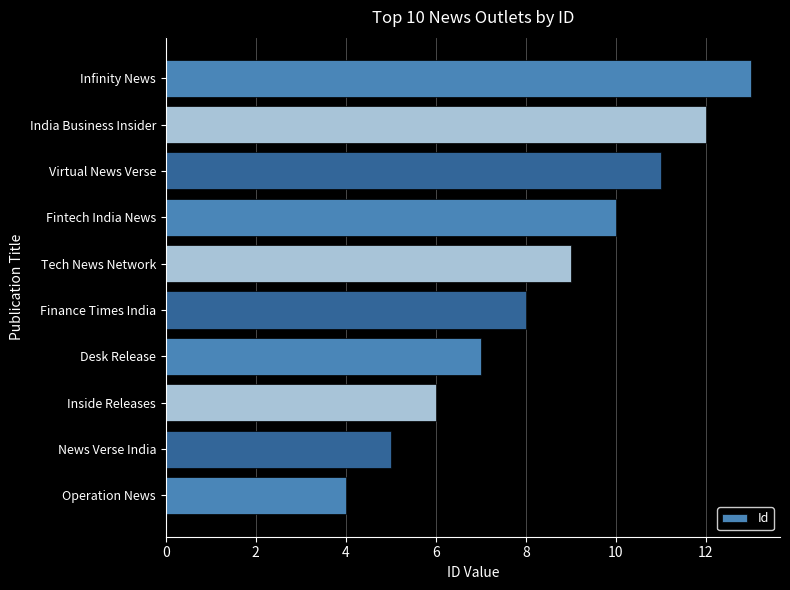

How many series are shown in this chart?

1